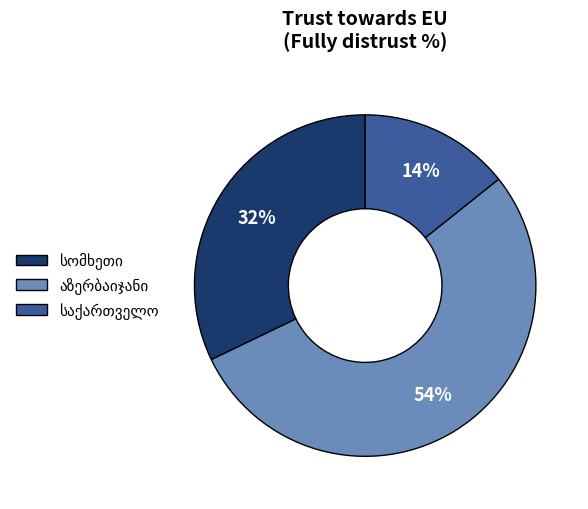

Is there a majority slice in this chart?

Yes